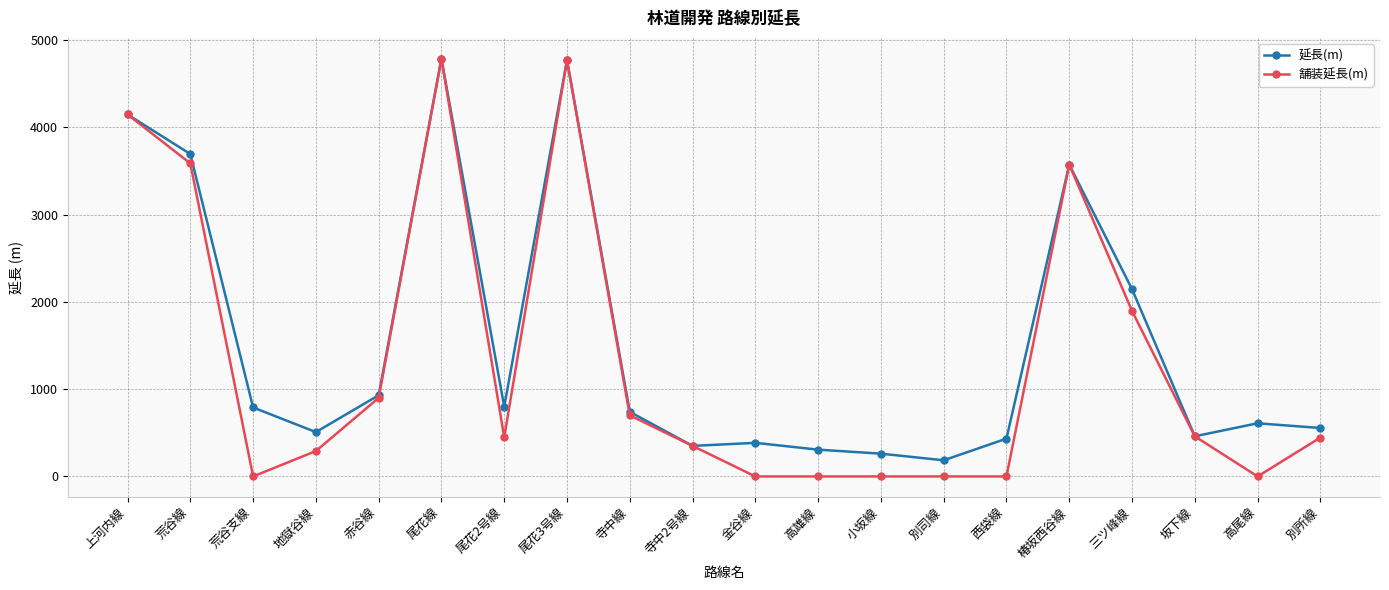

The 舗装延長(m) series shows 2530 at 高尾線. True or false?

False